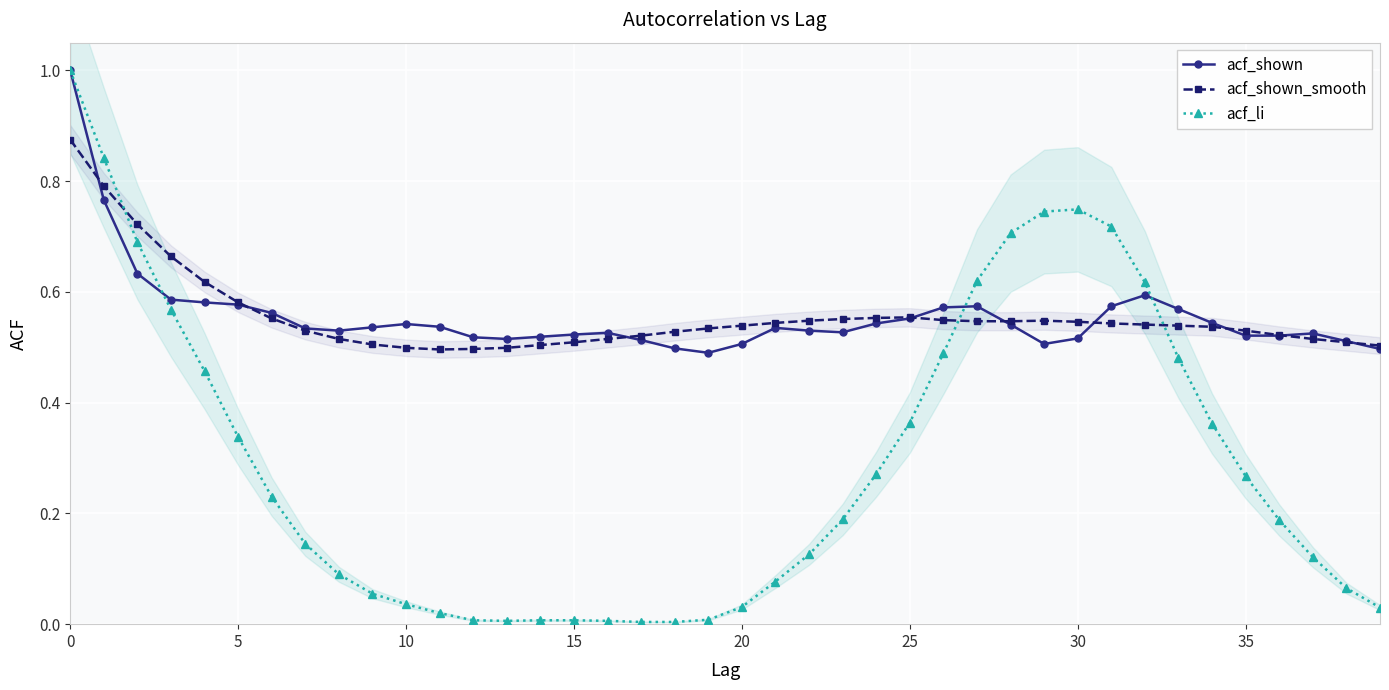

Which series changed the most between 27 and 30?

acf_li